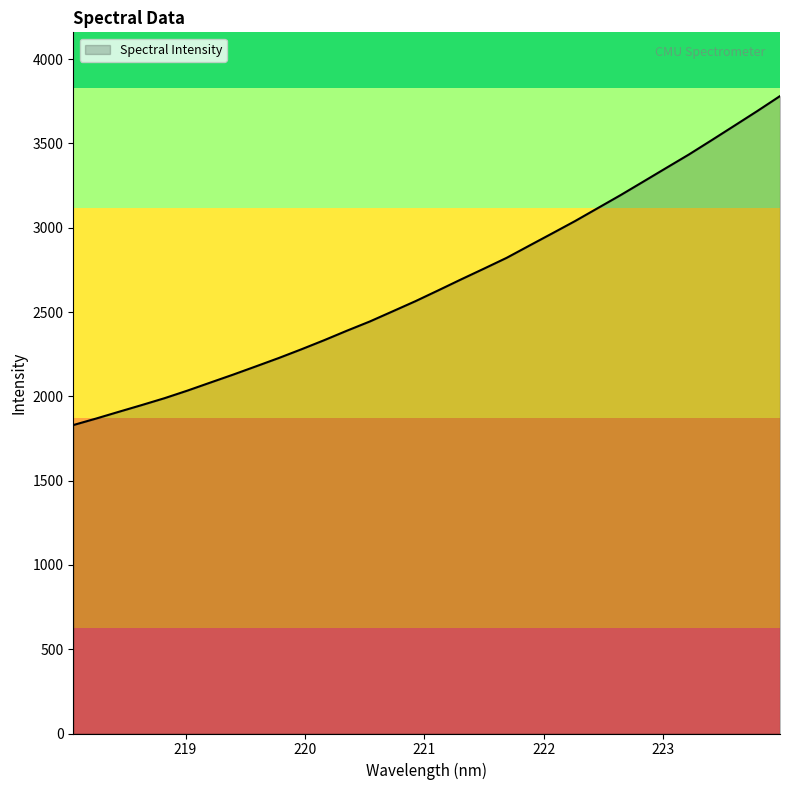

What is the difference between the maximum and minimum values?

1951.4